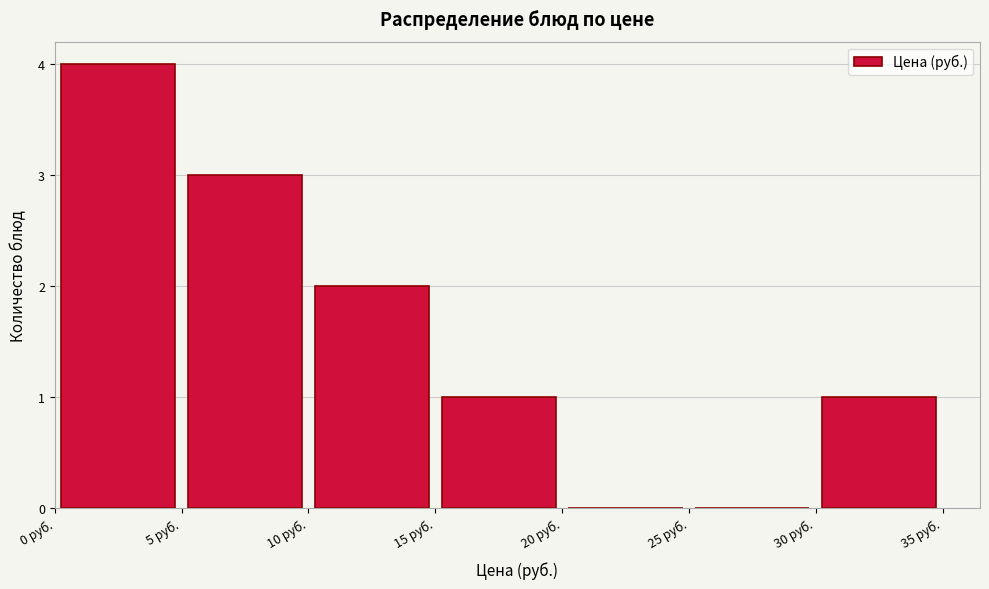

Reading left to right, list every bar in this chart as the range it spans on the x-axis followed by its height. The values are not printed on the chart, so give them approximately, as read against the axis.

0 to 5: 4
5 to 10: 3
10 to 15: 2
15 to 20: 1
20 to 25: 0
25 to 30: 0
30 to 35: 1